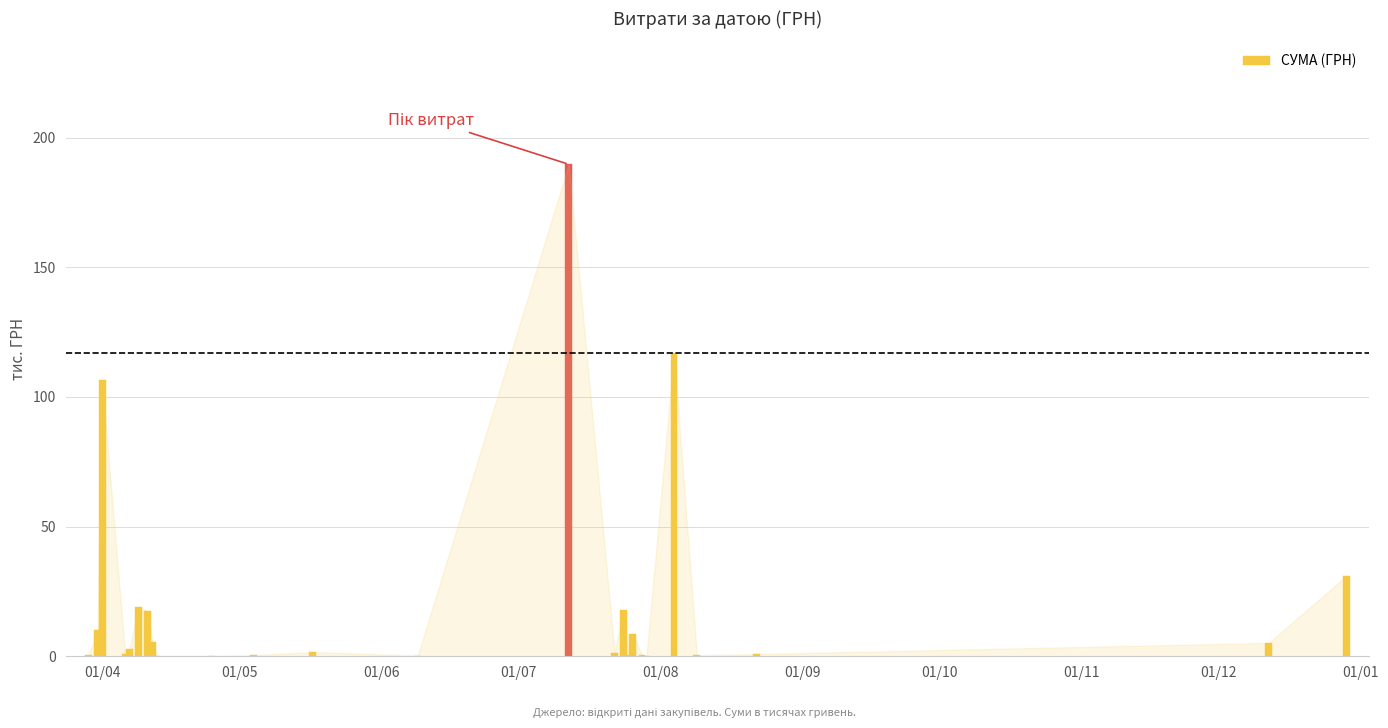

What is the greatest value displayed?

189.7